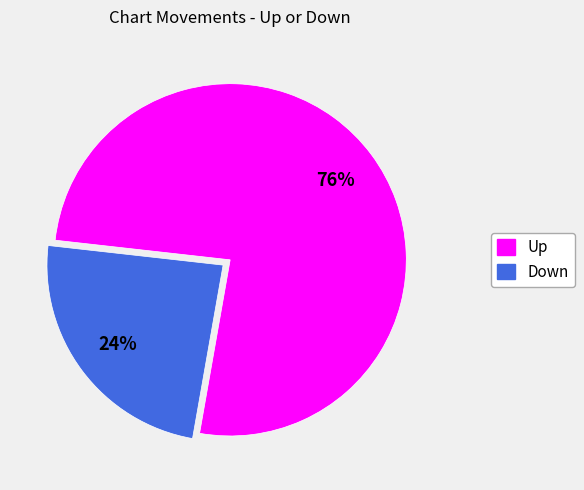

Is there a majority slice in this chart?

Yes